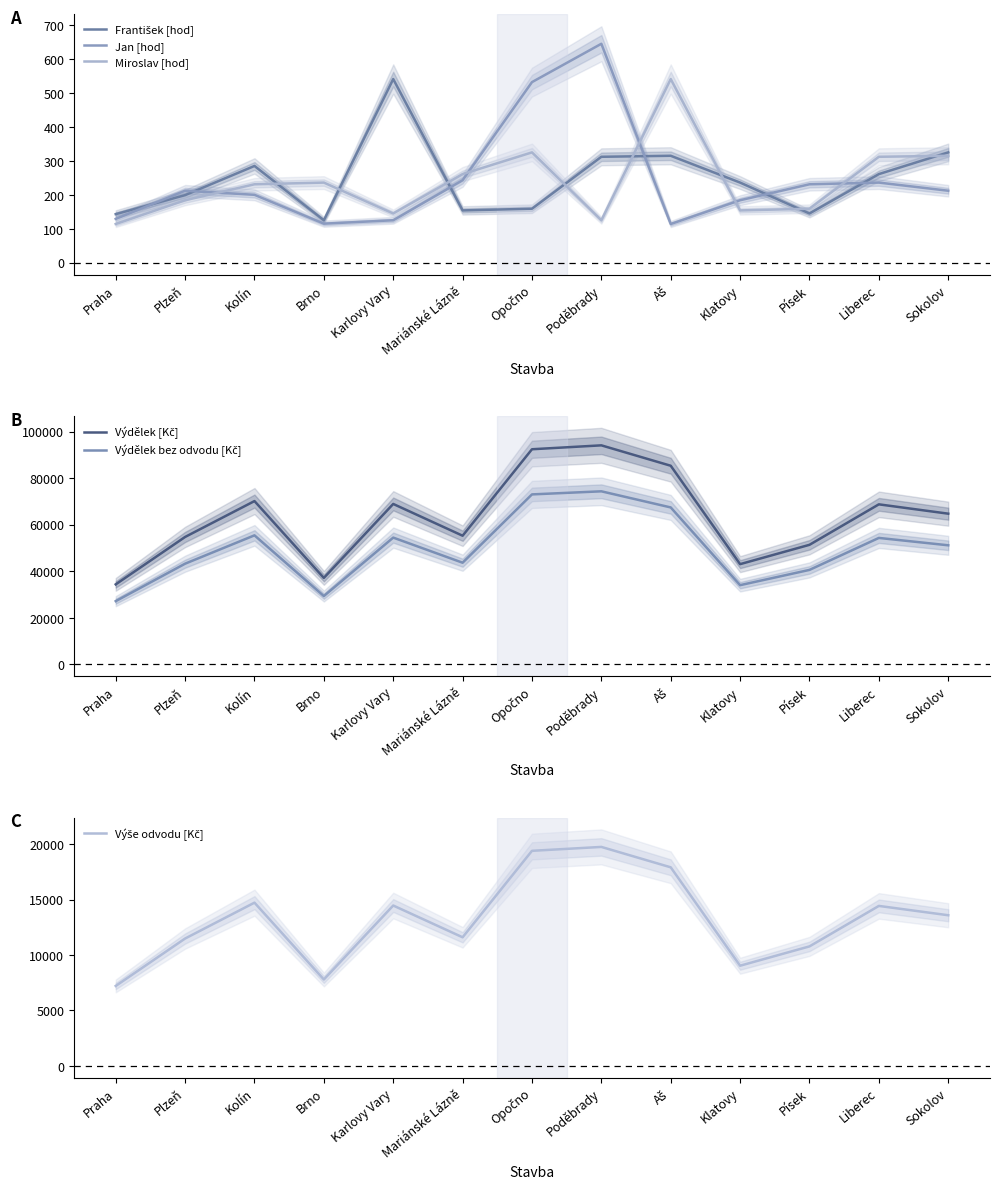

At which category does Výše odvodu [Kč] reach its first local valley?

Brno